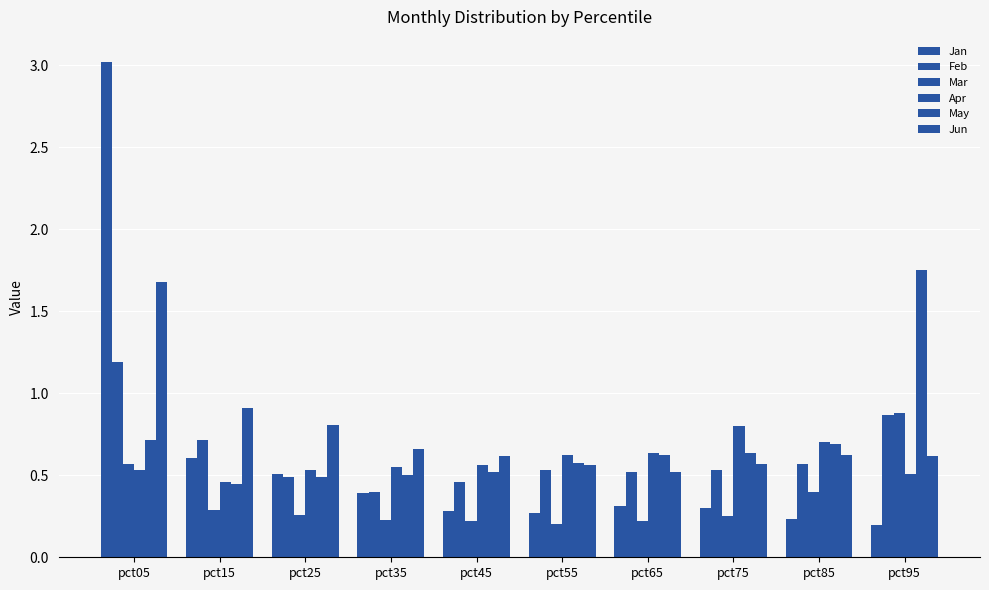

What is the sum of the Feb values at pct55 and pct35?

0.9